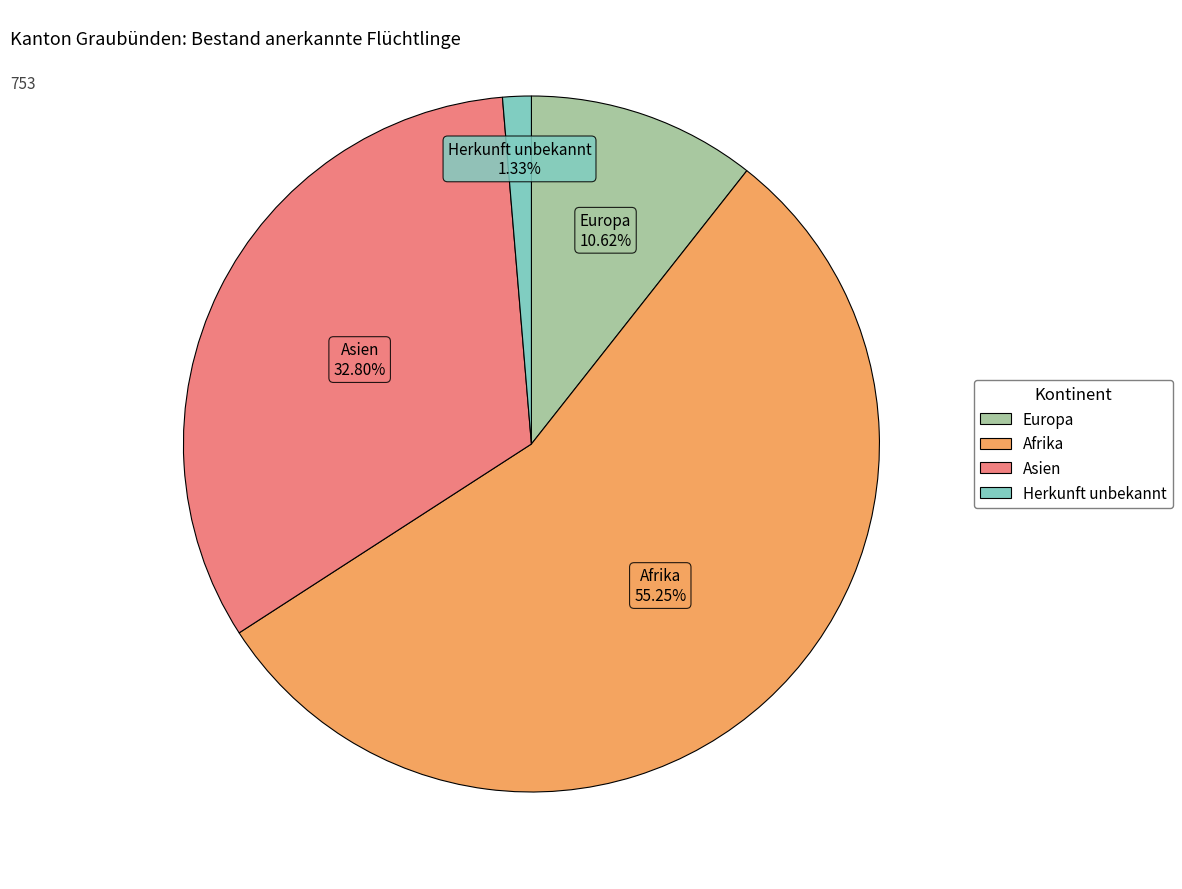

Does any single category account for the majority?

Yes